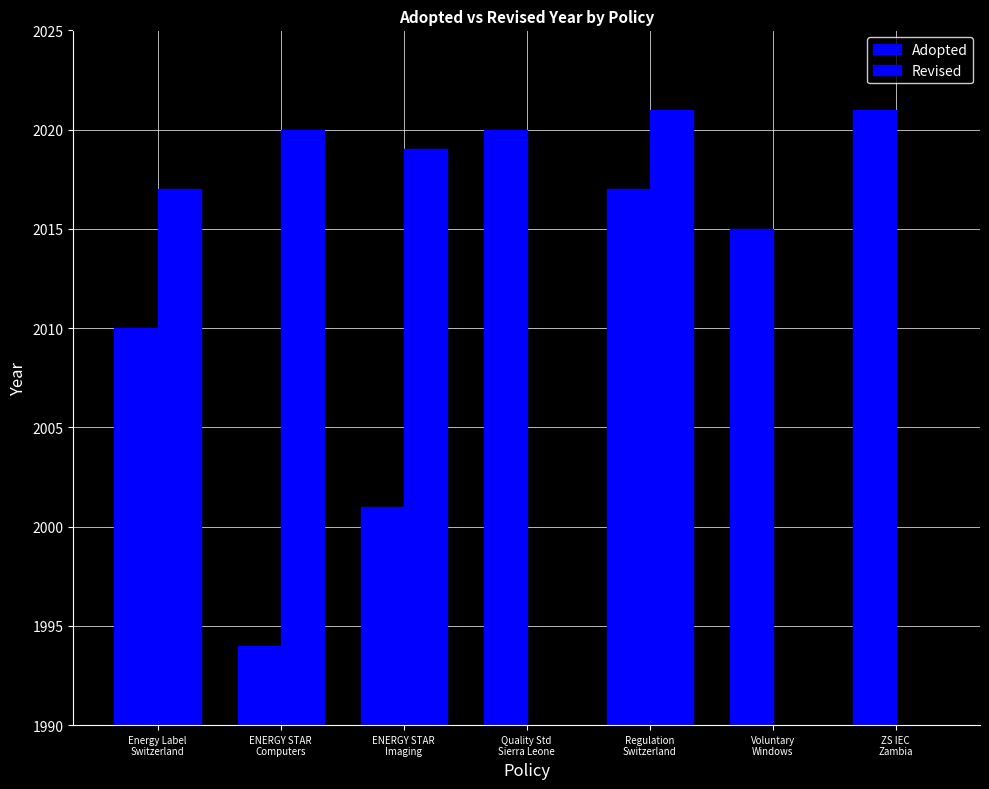

What is the total value across all series at Regulation
Switzerland?

4038